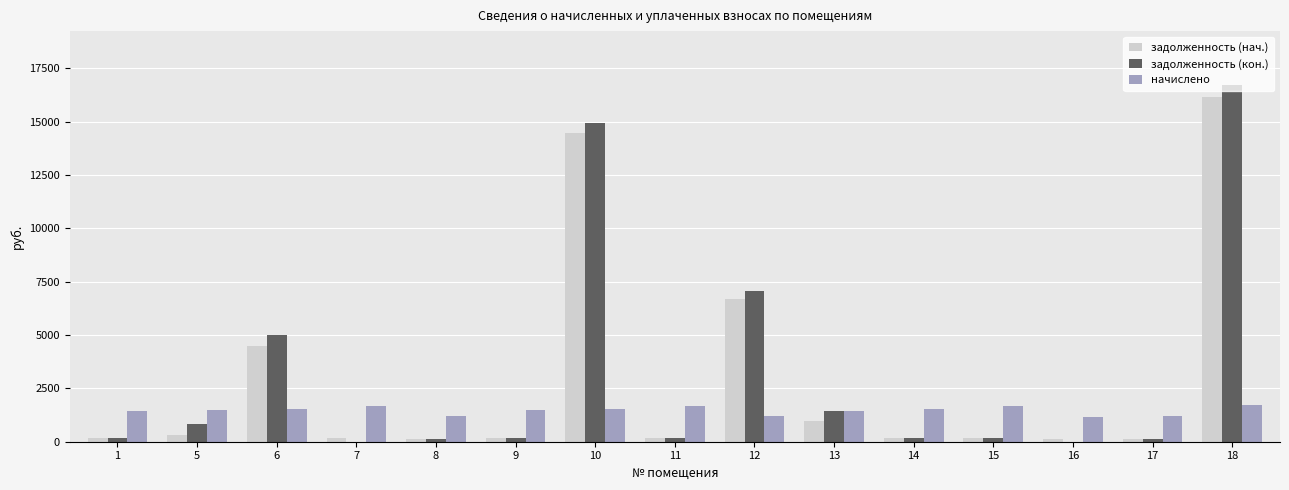

What is the sum of all задолженность (кон.) values?

47155.2